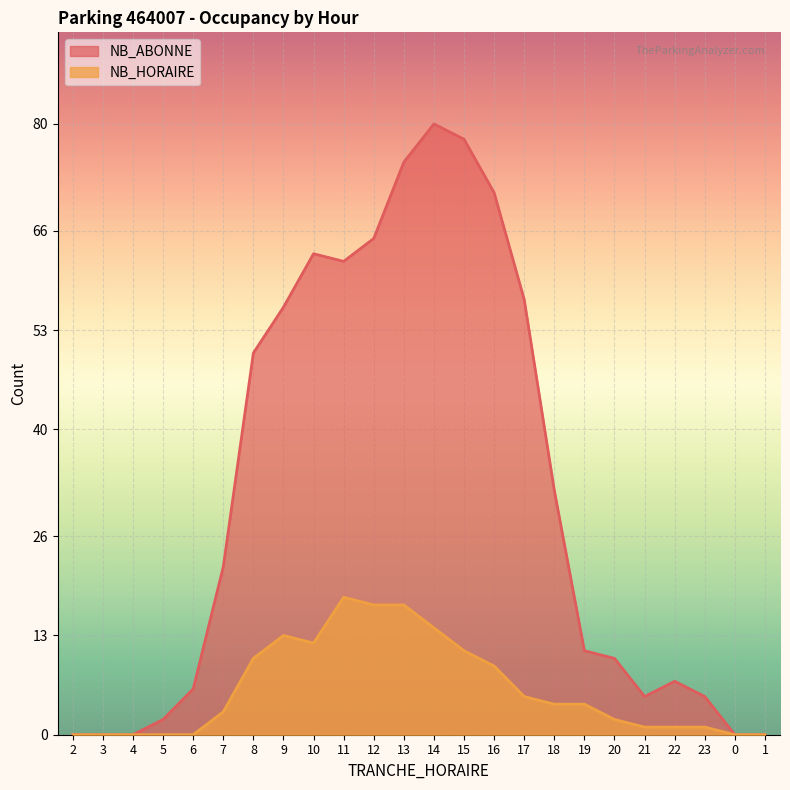

True or false: NB_ABONNE and NB_HORAIRE intersect in this chart.

False